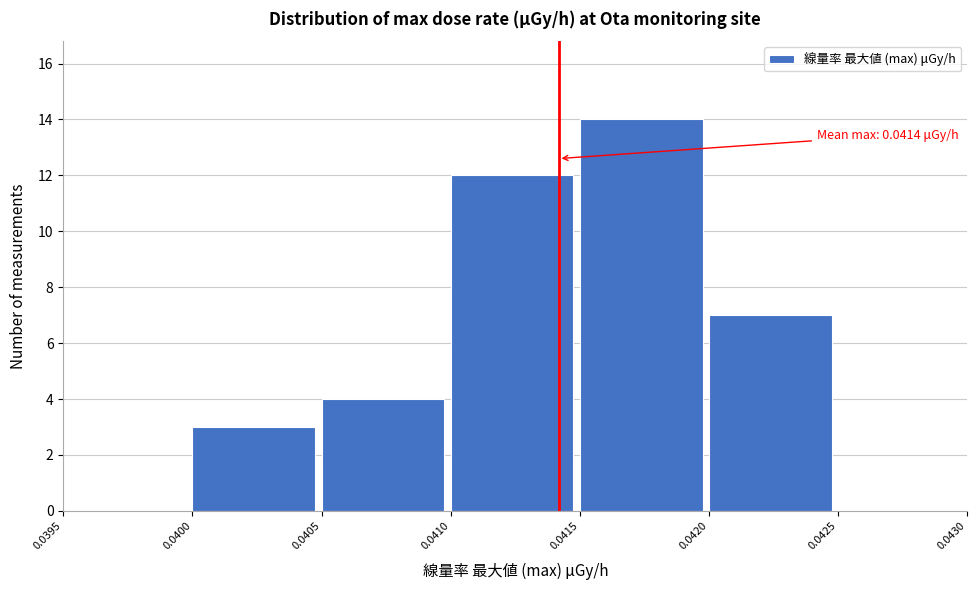

Over which range of the x-axis is the bar tallest?

0.0415 to 0.0420